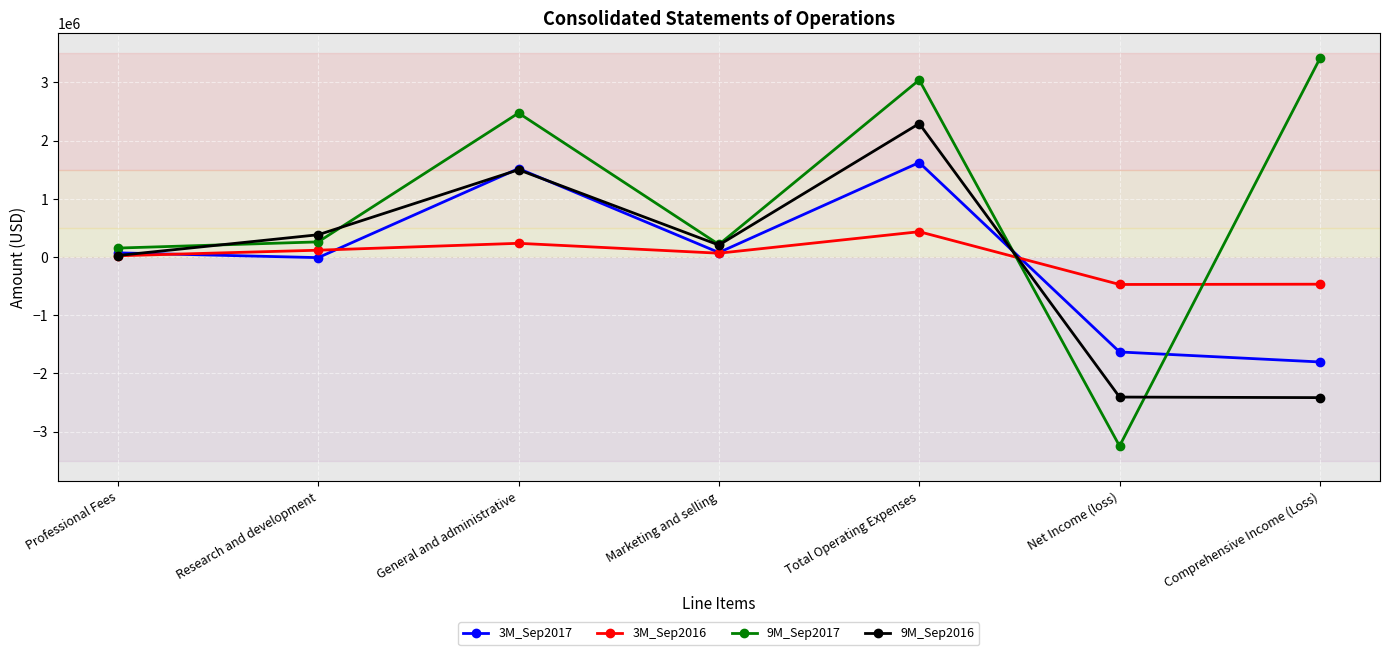

How many series are shown in this chart?

4